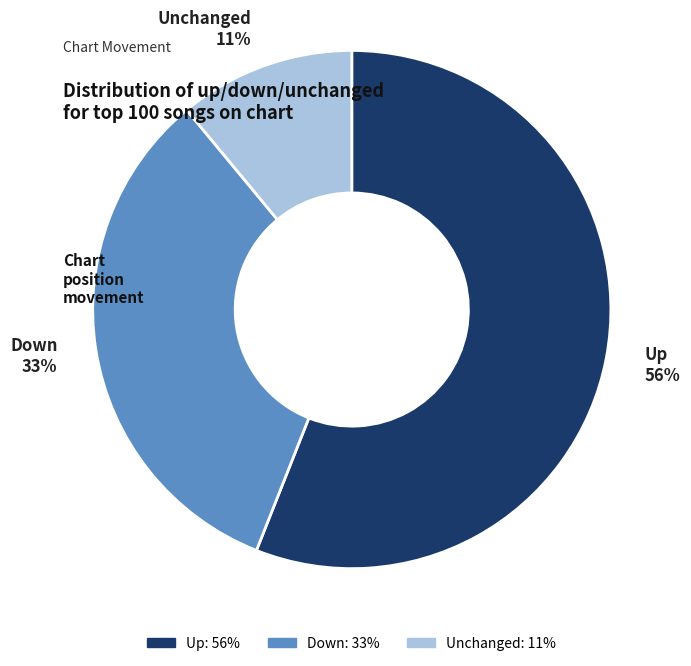

To the nearest percent, what is the difference between the largest and smallest slice percentages?

45%